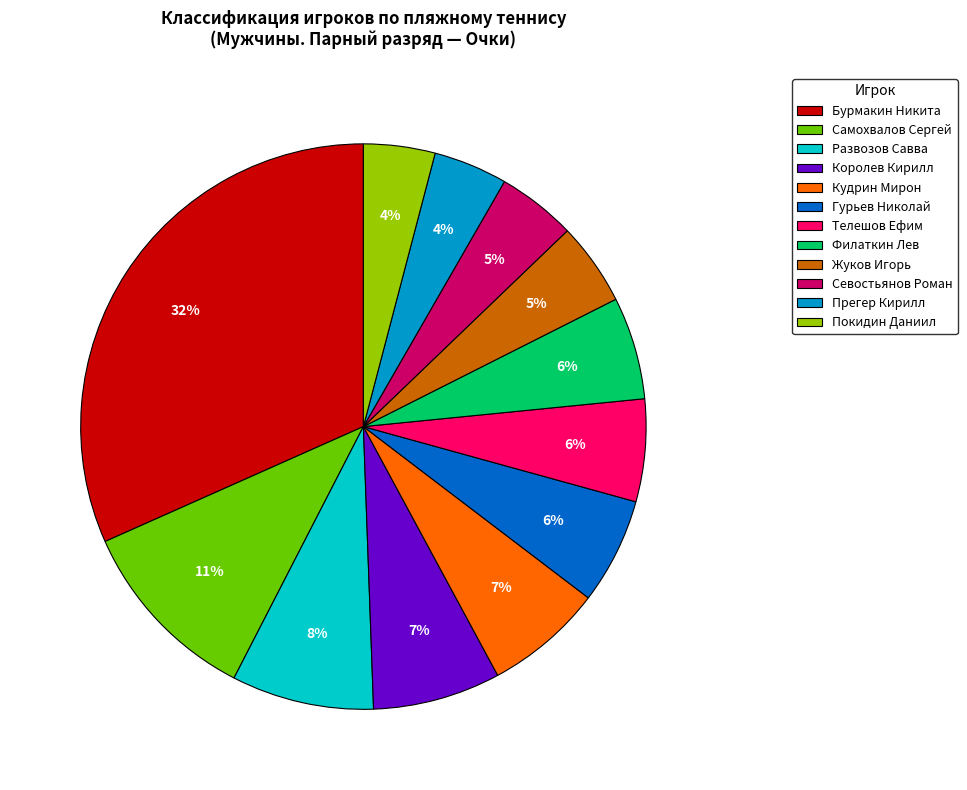

To the nearest percent, what is the difference between the Бурмакин Никита and Покидин Даниил slice percentages?

28%